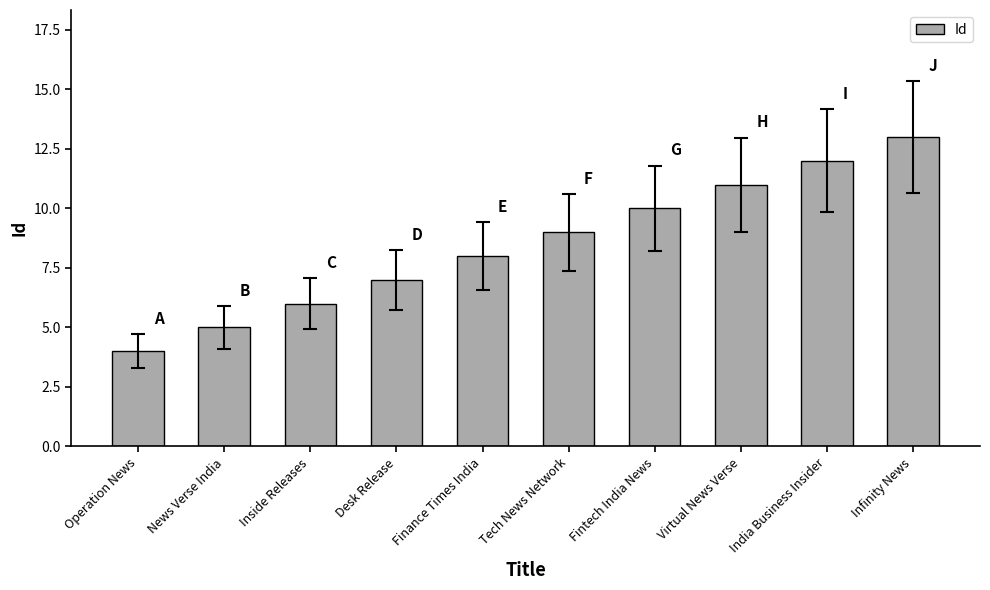

What is the sum of all values?

85